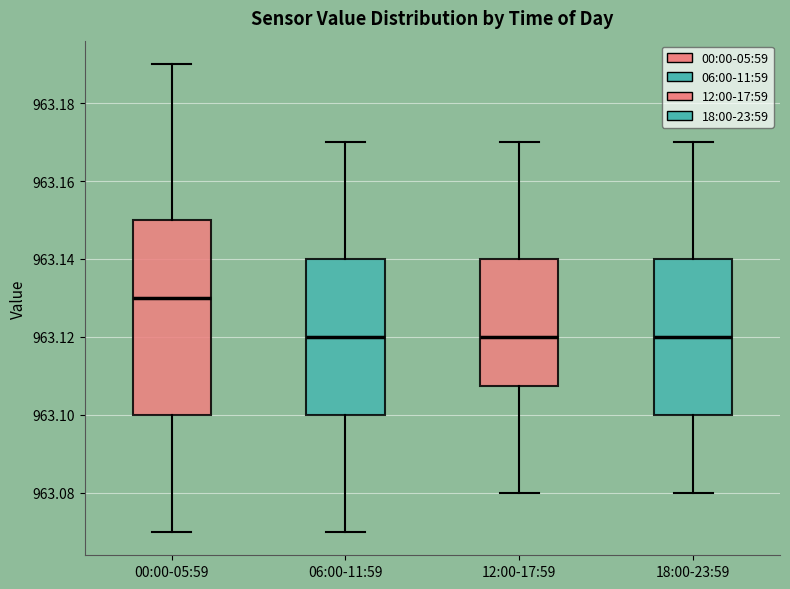

Reading left to right, read every box against the y-axis: the position of its median line, the range the box covers, and the ends of its whiskers. The values are not printed on the chart, so give them approximately, as read against the axis.

00:00-05:59: median 963.130, box 963.100 to 963.150, whiskers 963.070 to 963.190
06:00-11:59: median 963.120, box 963.100 to 963.140, whiskers 963.070 to 963.170
12:00-17:59: median 963.120, box 963.108 to 963.140, whiskers 963.080 to 963.170
18:00-23:59: median 963.120, box 963.100 to 963.140, whiskers 963.080 to 963.170